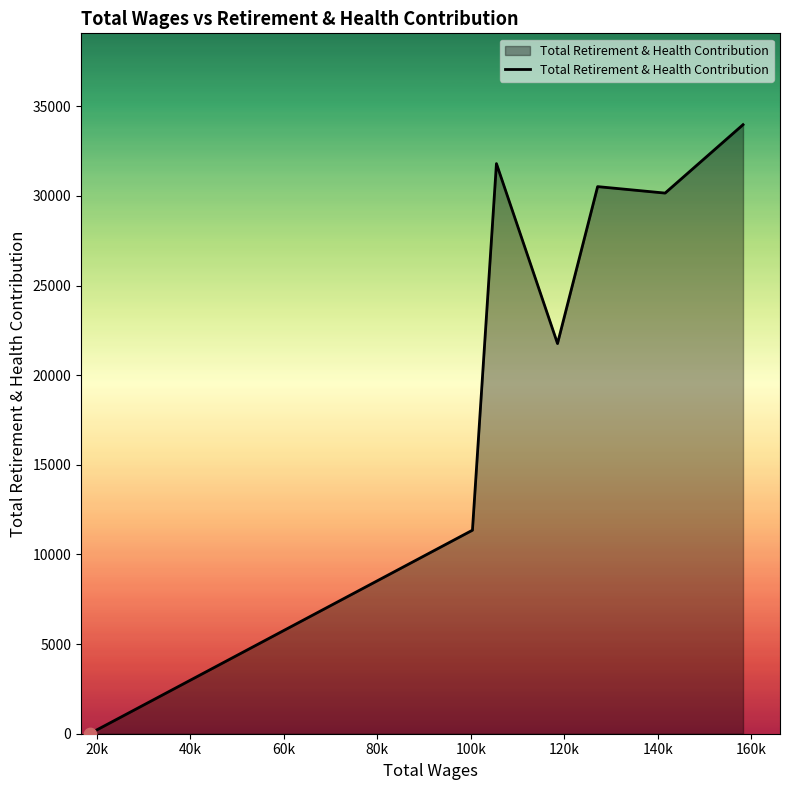

What is the maximum value shown in the chart?

33971